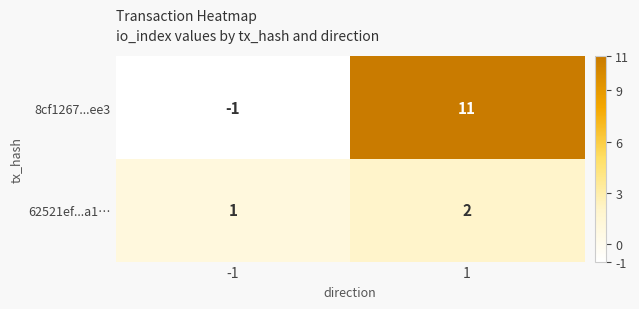

Is the value of 62521ef...a1… at -1 greater than the value of 8cf1267...ee3 at -1?

Yes